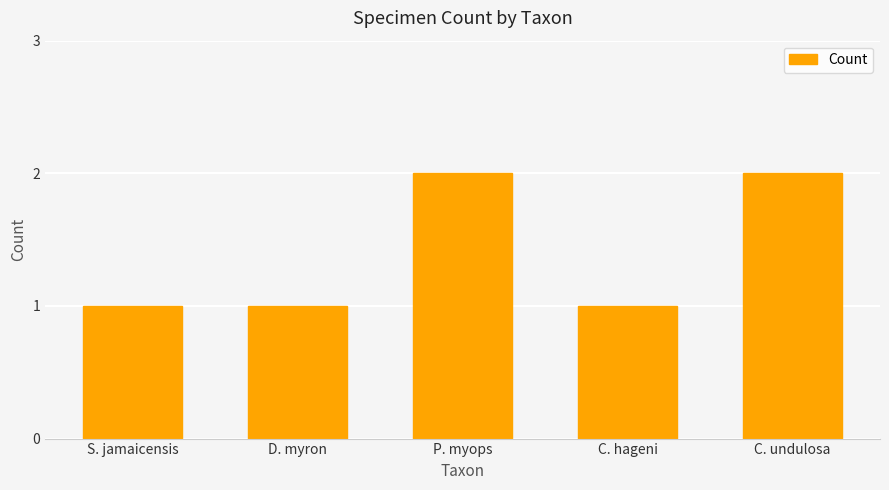

Reading right to left, what are all the values shown in this chart?

2	1	2	1	1